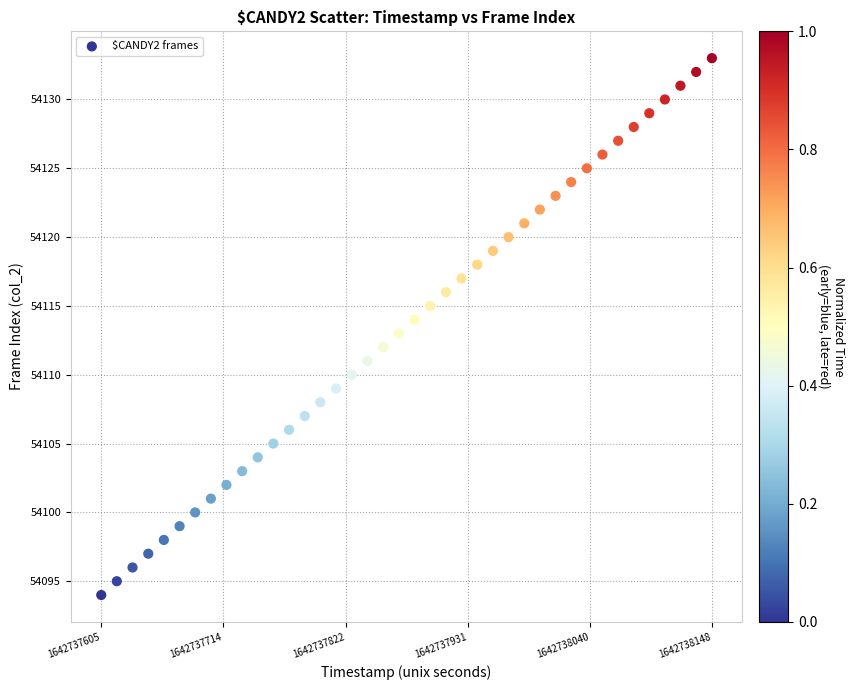

What is the range of Y values (max minus min)?

39